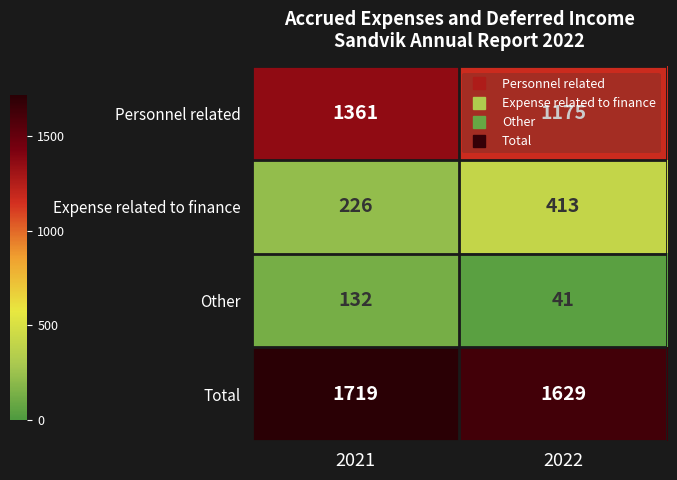

Which series changed the most between 2021 and 2022?

Expense related to finance